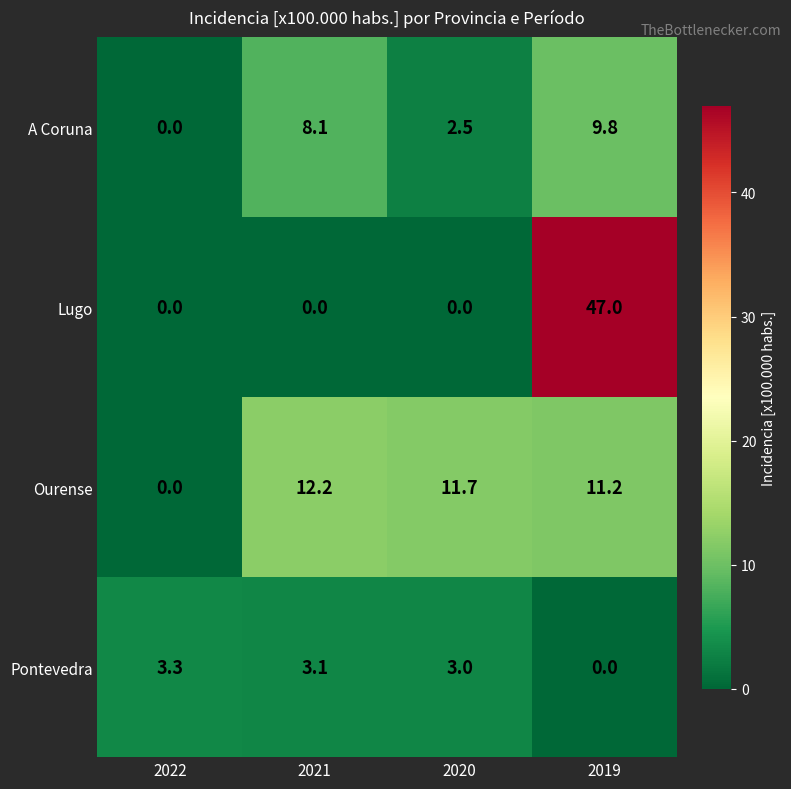

What is the spread (max minus min) of values at 2019?

47.0